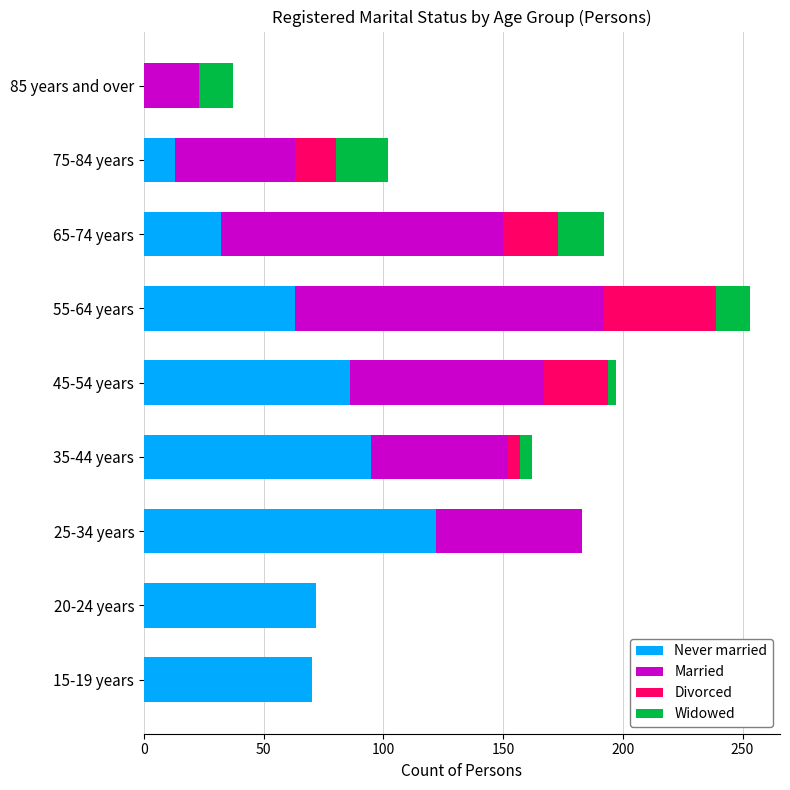

The Never married series shows 41 at 15-19 years. True or false?

False